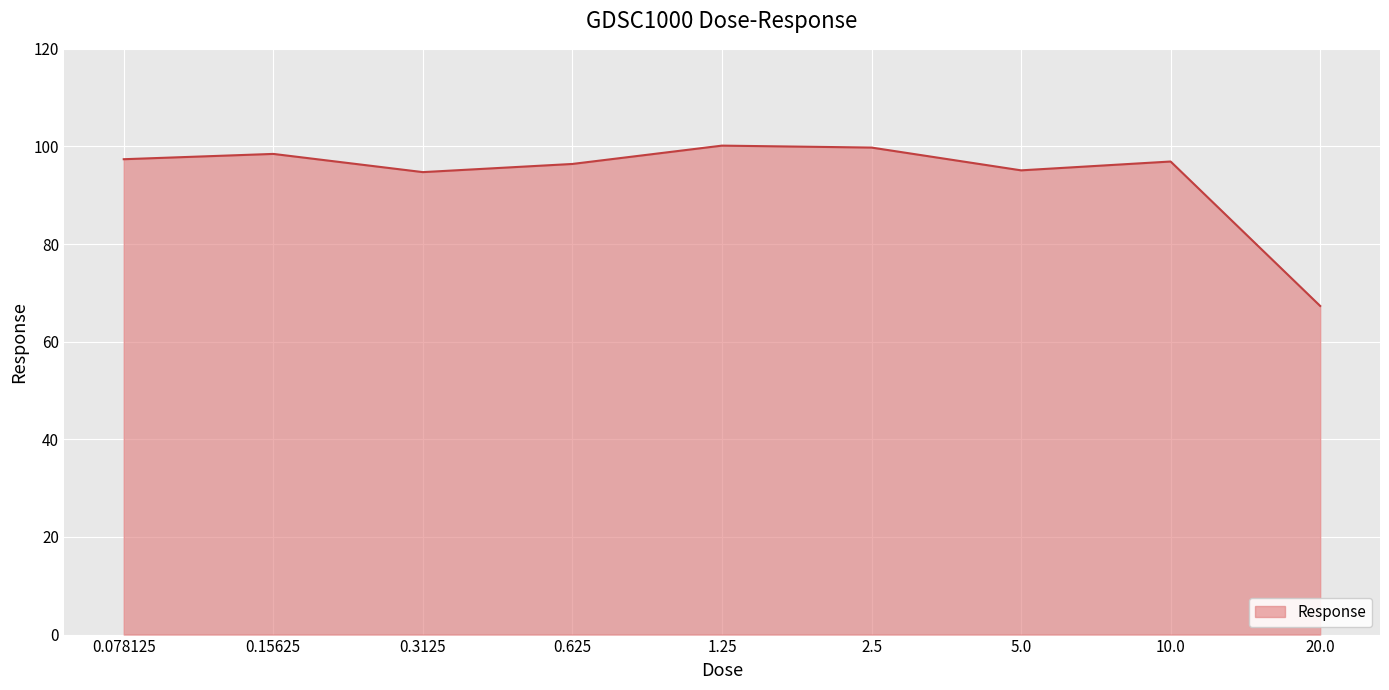

Between 0.625 and 2.5, which is larger?

2.5